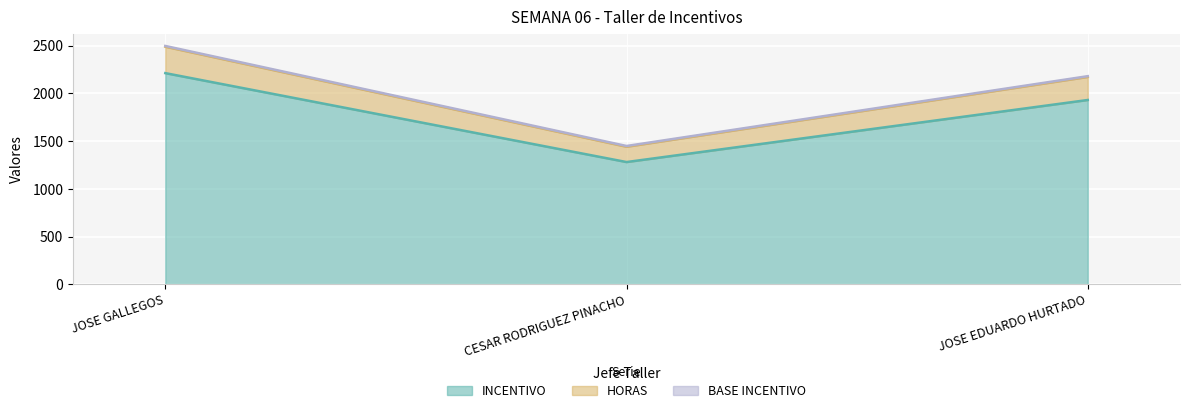

The INCENTIVO series shows 1851.2 at CESAR RODRIGUEZ PINACHO. True or false?

False